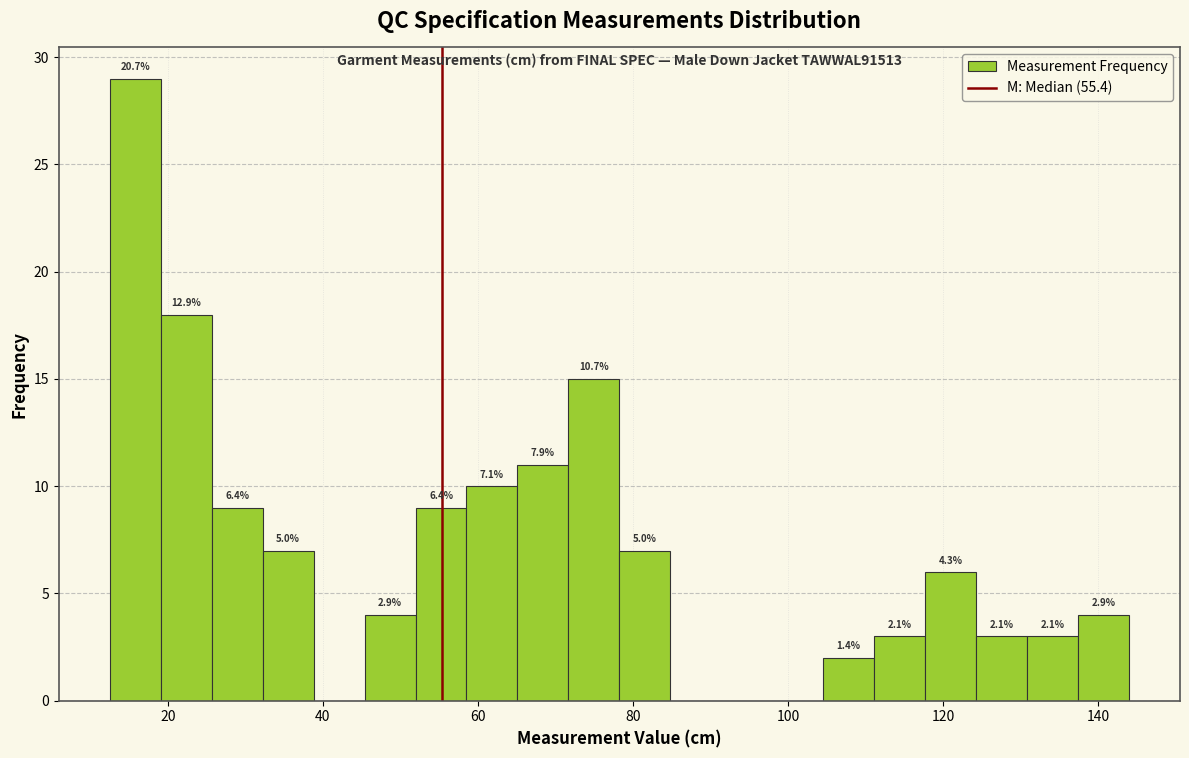

Around what value on the x-axis is the tallest bar? Give the approximate position of its centre, as read against the axis.

16